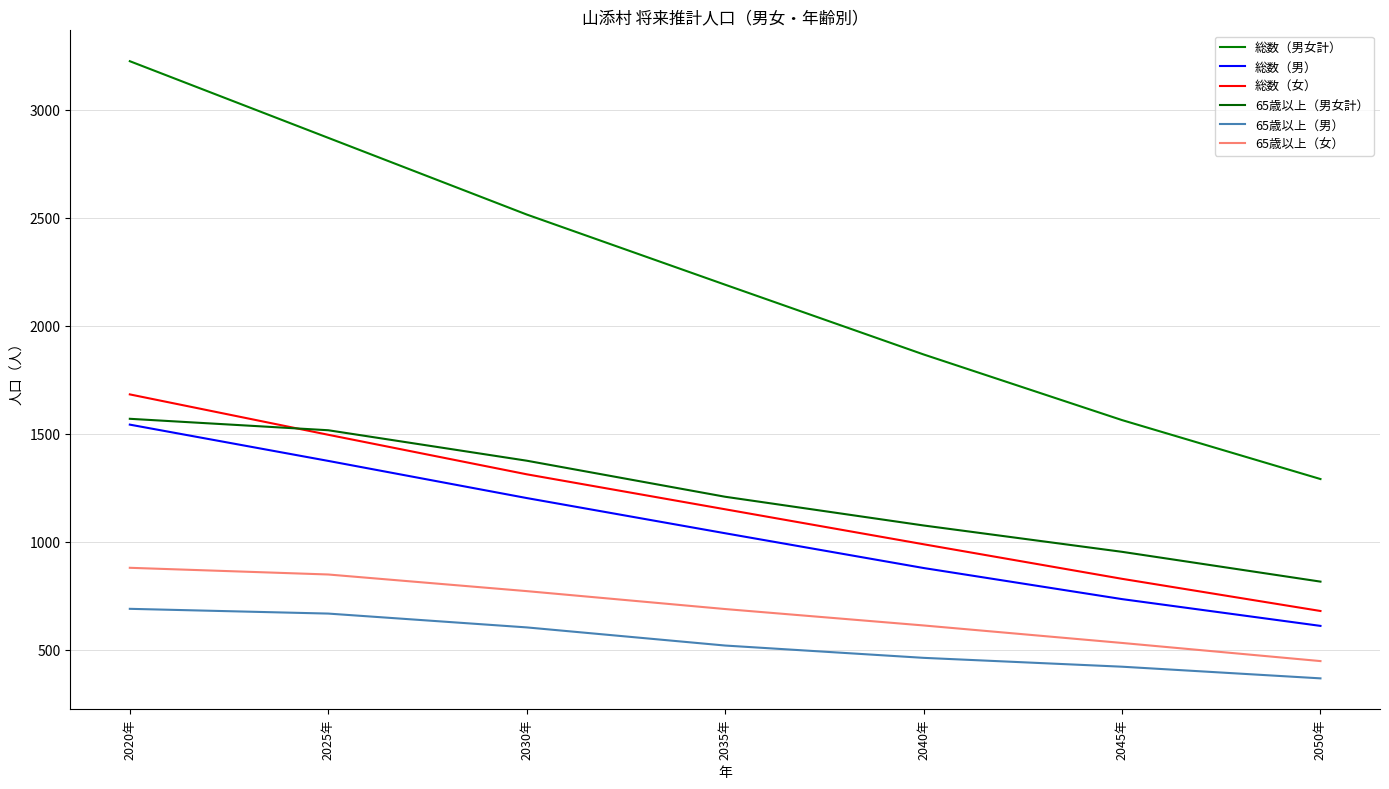

How many distinct data groups are displayed?

6